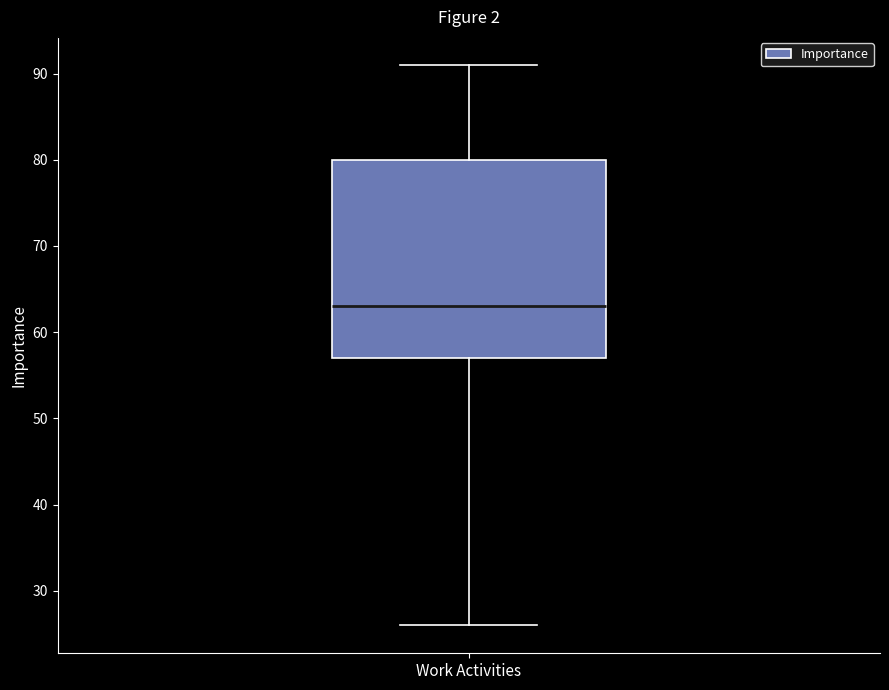

Transcribe this box plot: give where the median line is, the range the box spans, and where the two whiskers end, as read against the y-axis. The values are not printed on the chart, so give them approximately, as read against the axis.

median 63, box 57 to 80, whiskers 26 to 91